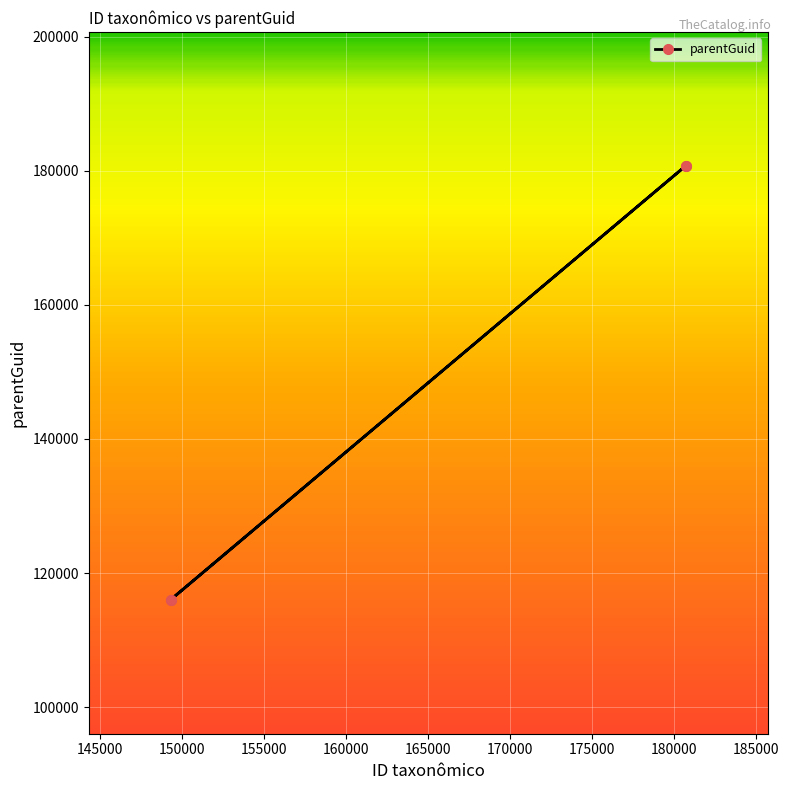

Reading right to left, extract all data points from this chart.

180730	180730	116027	116027